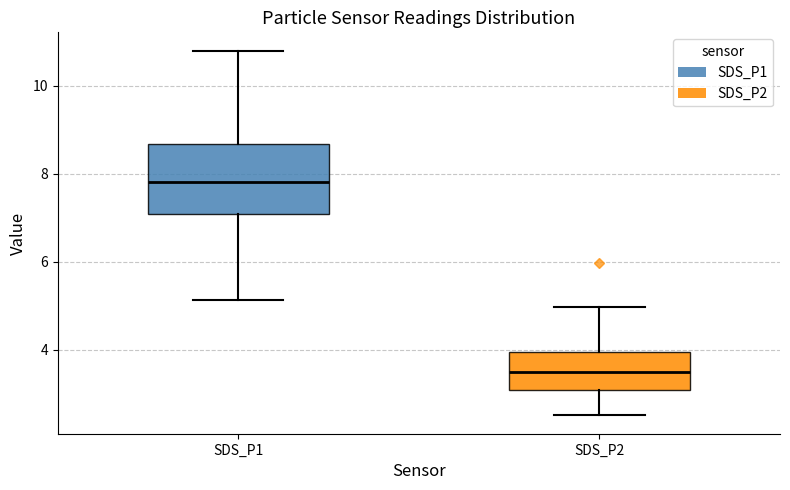

Reading left to right, transcribe this box plot: for each box, give where its median line is, the range the box spans, and where its two whiskers end, as read against the y-axis. The values are not printed on the chart, so give them approximately, as read against the axis.

SDS_P1: median 7.8, box 7.0 to 8.6, whiskers 5.2 to 10.8
SDS_P2: median 3.6, box 3.0 to 4.0, whiskers 2.6 to 5.0